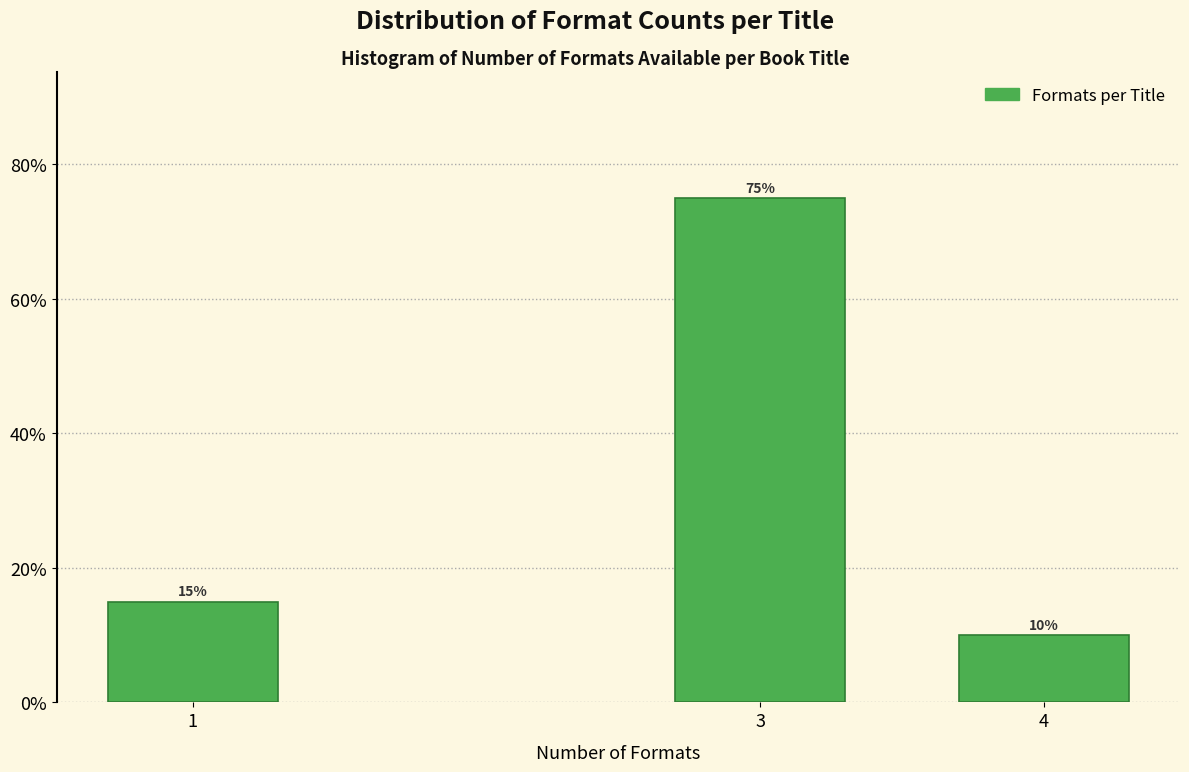

Reading left to right, list all the values displayed in this chart.

15	75	10